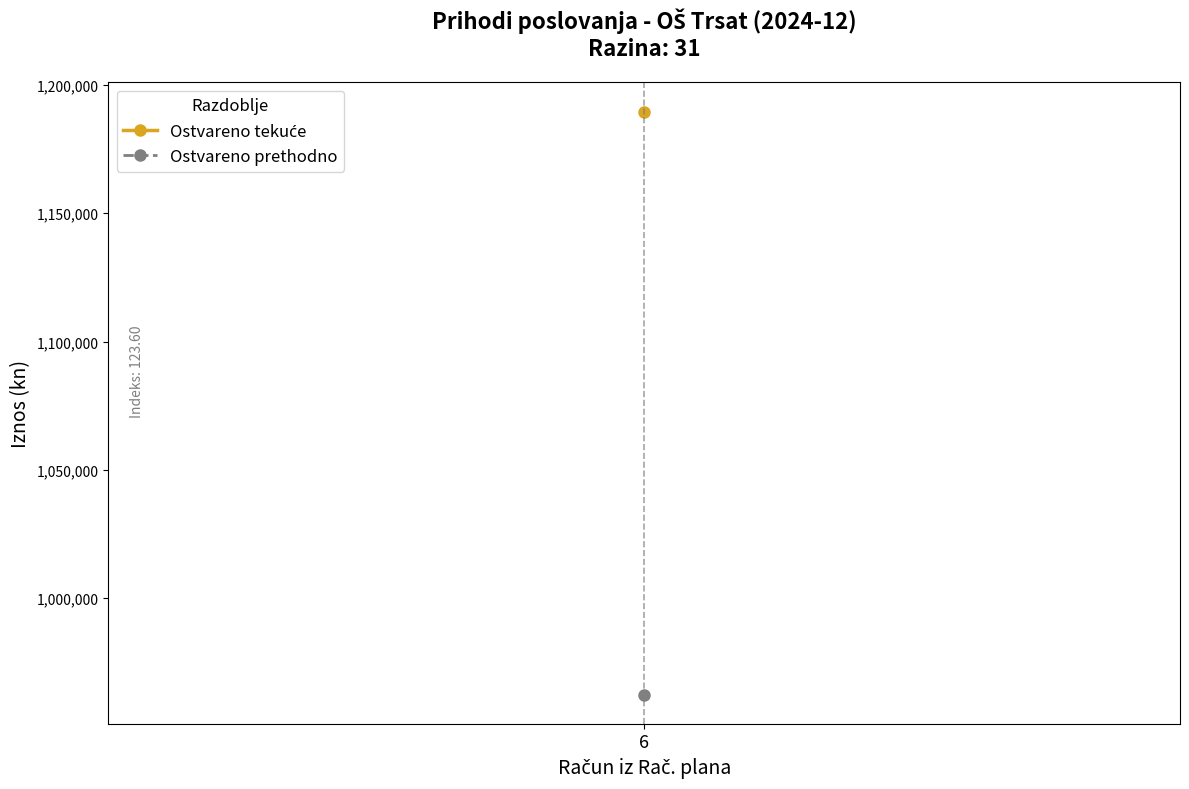

Is the value of Prihodi poslovanja (prethodno) at 612 greater than the value of Prihodi poslovanja (tekuće) at 67?

No